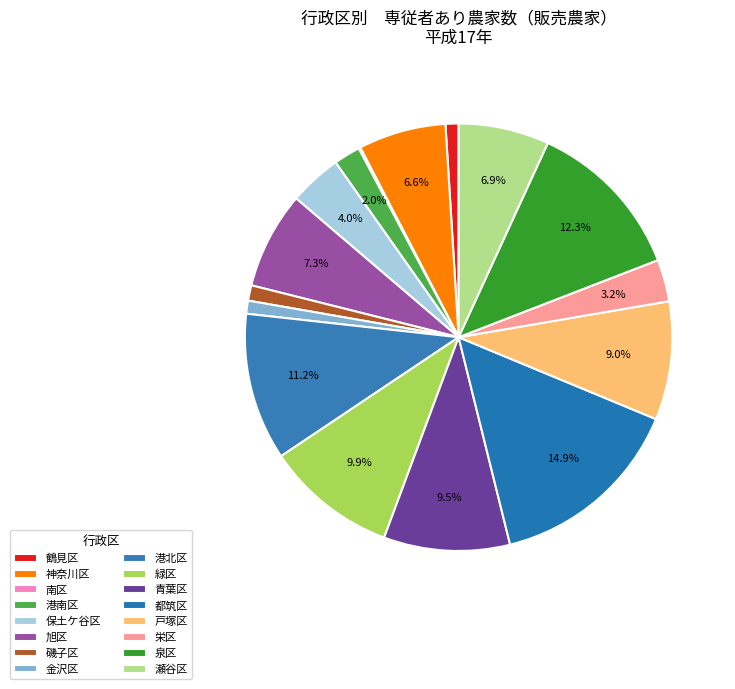

Which category has the smallest portion of the pie?

南区